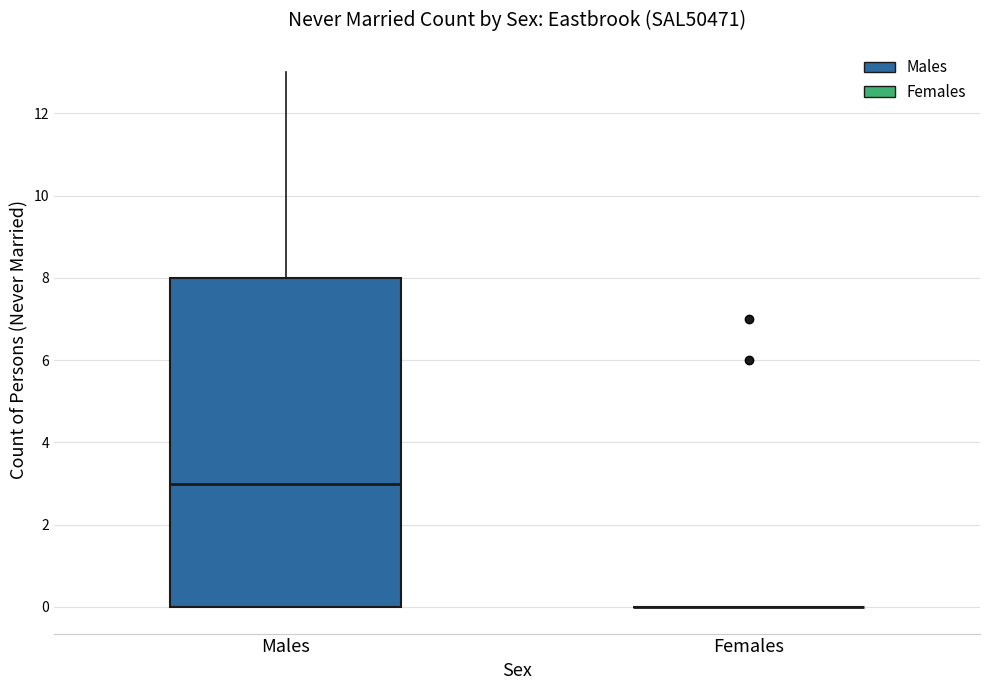

Which box is the tallest, from its lower edge to its upper edge?

Males